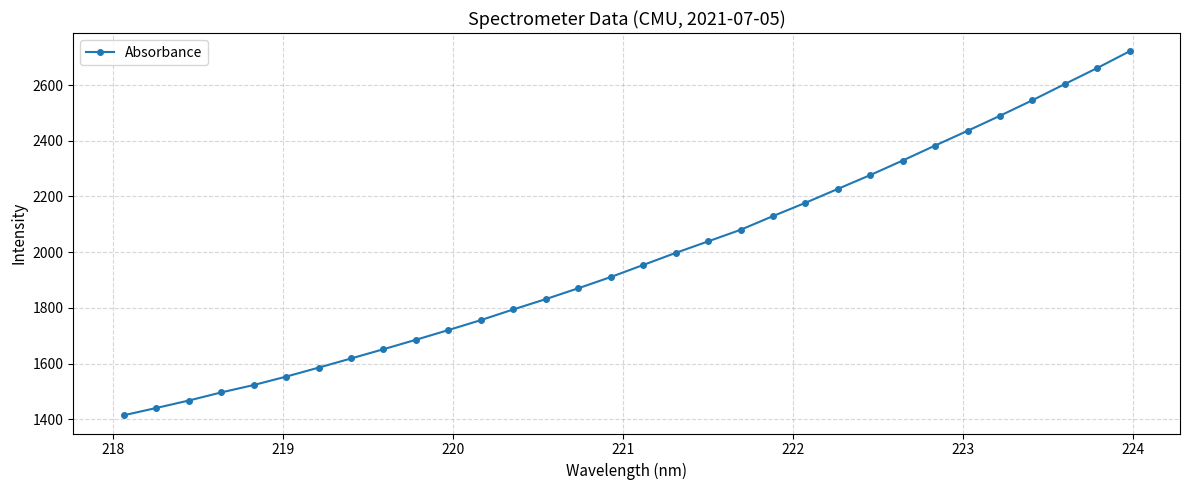

What is the sum of all values?

63368.9